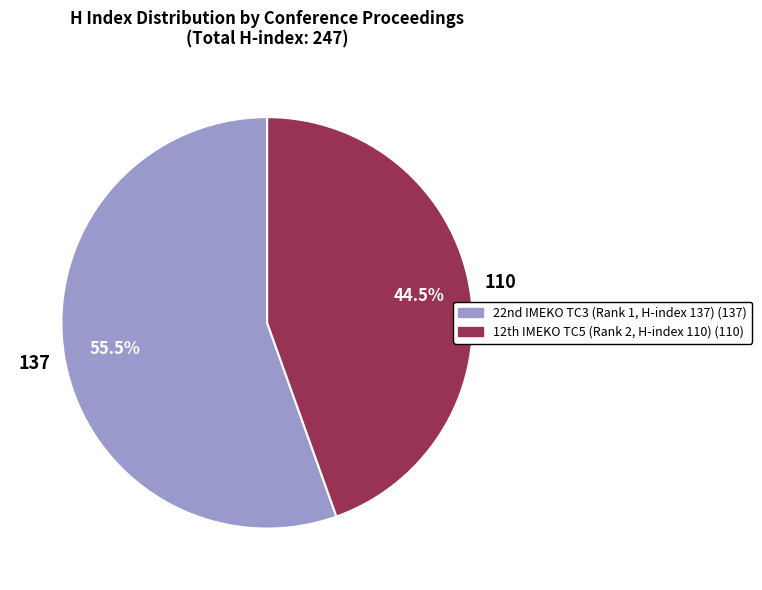

To the nearest percent, what is the difference between the largest and smallest slice percentages?

11%